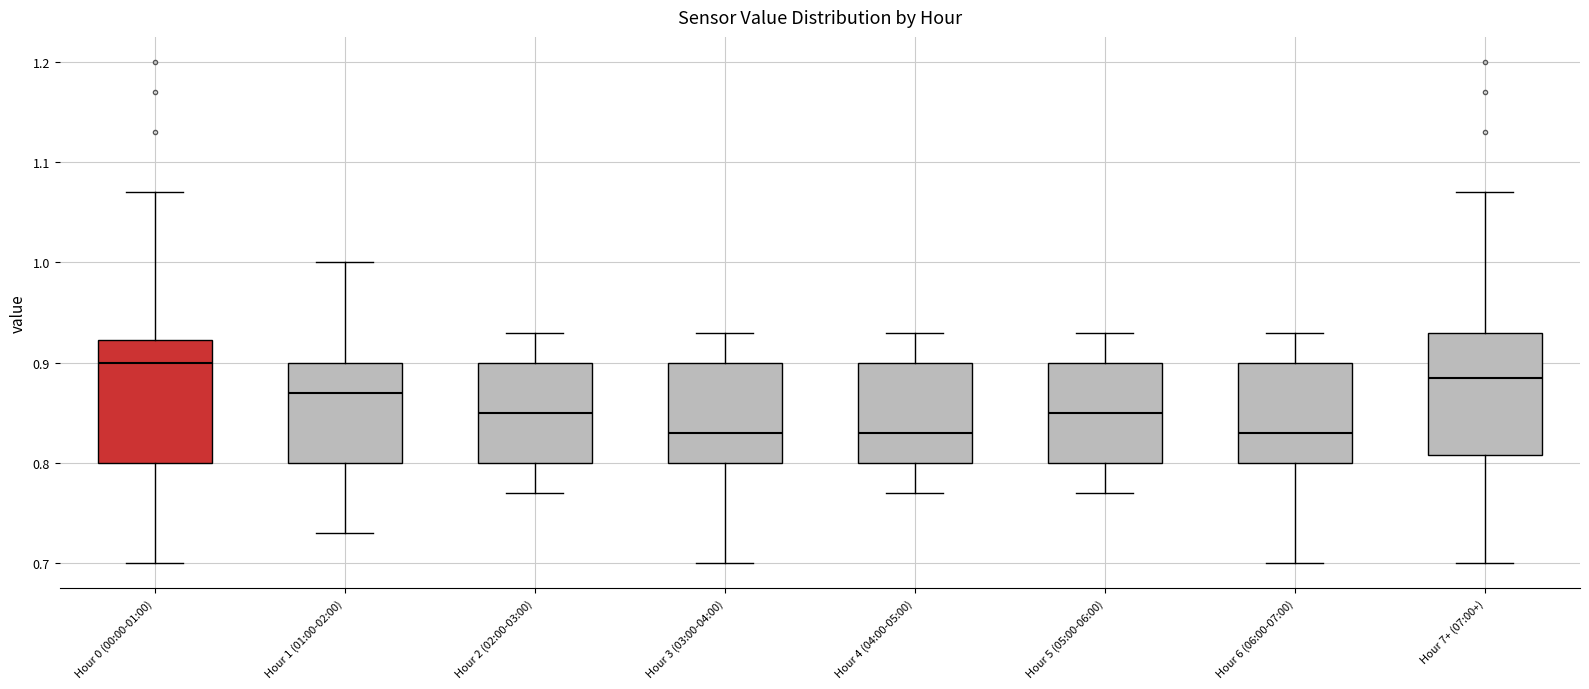

Reading left to right, read every box against the y-axis: the position of its median line, the range the box covers, and the ends of its whiskers. The values are not printed on the chart, so give them approximately, as read against the axis.

Hour 0 (00:00-01:00): median 0.90, box 0.80 to 0.92, whiskers 0.70 to 1.07
Hour 1 (01:00-02:00): median 0.87, box 0.80 to 0.90, whiskers 0.73 to 1.00
Hour 2 (02:00-03:00): median 0.85, box 0.80 to 0.90, whiskers 0.77 to 0.93
Hour 3 (03:00-04:00): median 0.83, box 0.80 to 0.90, whiskers 0.70 to 0.93
Hour 4 (04:00-05:00): median 0.83, box 0.80 to 0.90, whiskers 0.77 to 0.93
Hour 5 (05:00-06:00): median 0.85, box 0.80 to 0.90, whiskers 0.77 to 0.93
Hour 6 (06:00-07:00): median 0.83, box 0.80 to 0.90, whiskers 0.70 to 0.93
Hour 7+ (07:00+): median 0.89, box 0.81 to 0.93, whiskers 0.70 to 1.07